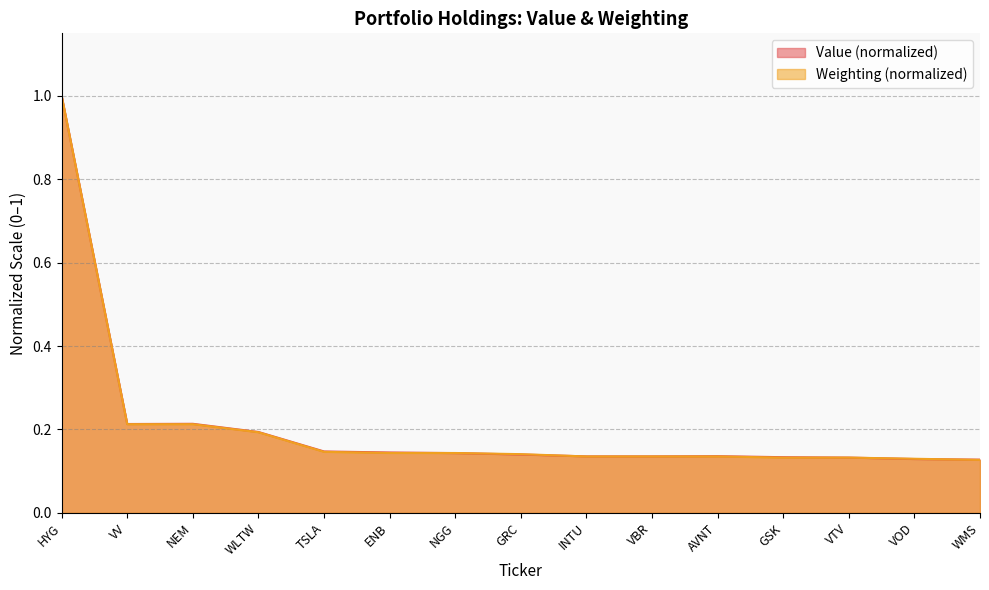

At which label is Value closest to 0?

WMS